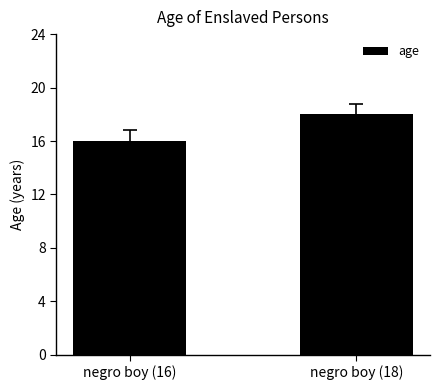

What is the sum of the values at negro boy (16) and negro boy (18)?

34